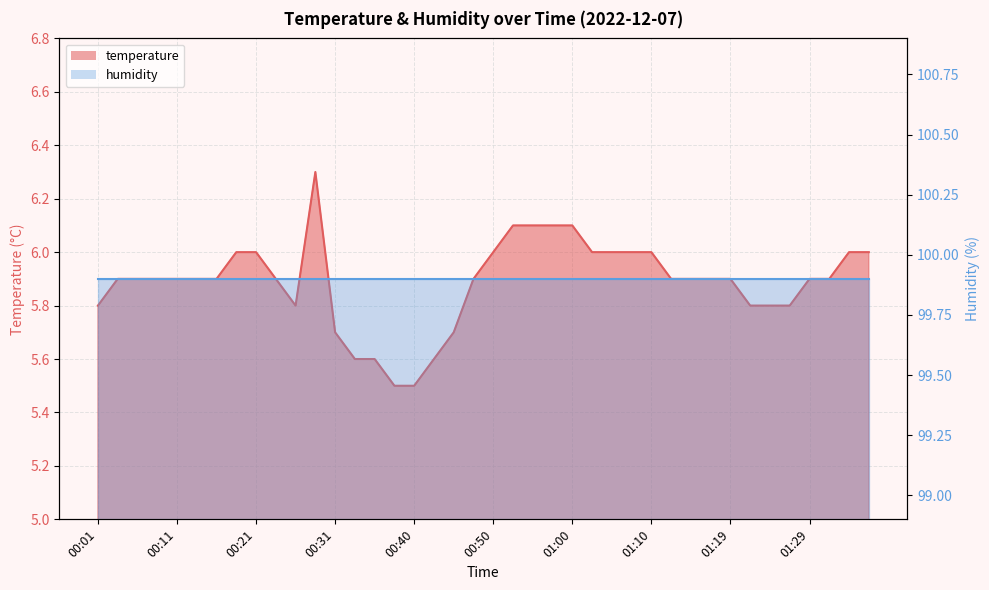

Rank the categories by value from lowest to highest.

00:38, 00:40, 00:33, 00:35, 00:43, 00:31, 00:45, 00:01, 00:26, 01:22, 01:24, 01:27, 00:03, 00:06, 00:08, 00:11, 00:13, 00:16, 00:23, 00:48, 01:12, 01:14, 01:17, 01:19, 01:29, 01:31, 00:18, 00:21, 00:50, 01:02, 01:05, 01:07, 01:10, 01:34, 01:36, 00:53, 00:55, 00:57, 01:00, 00:28